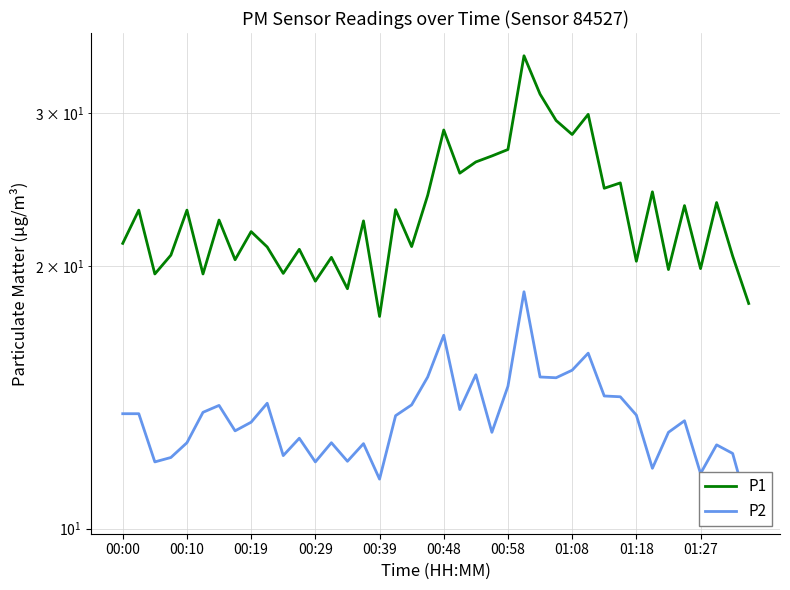

True or false: P2 and P1 intersect in this chart.

False